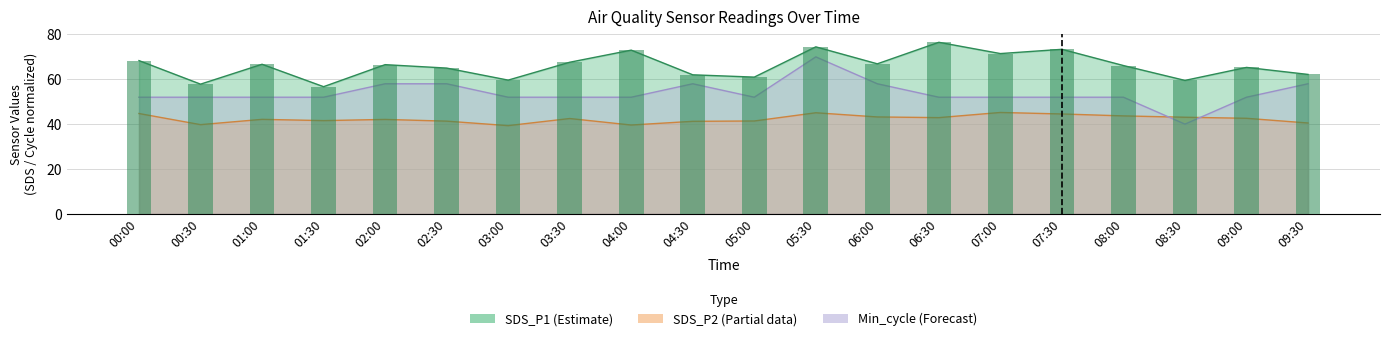

At which category does the chart reach its peak across all series?

06:30